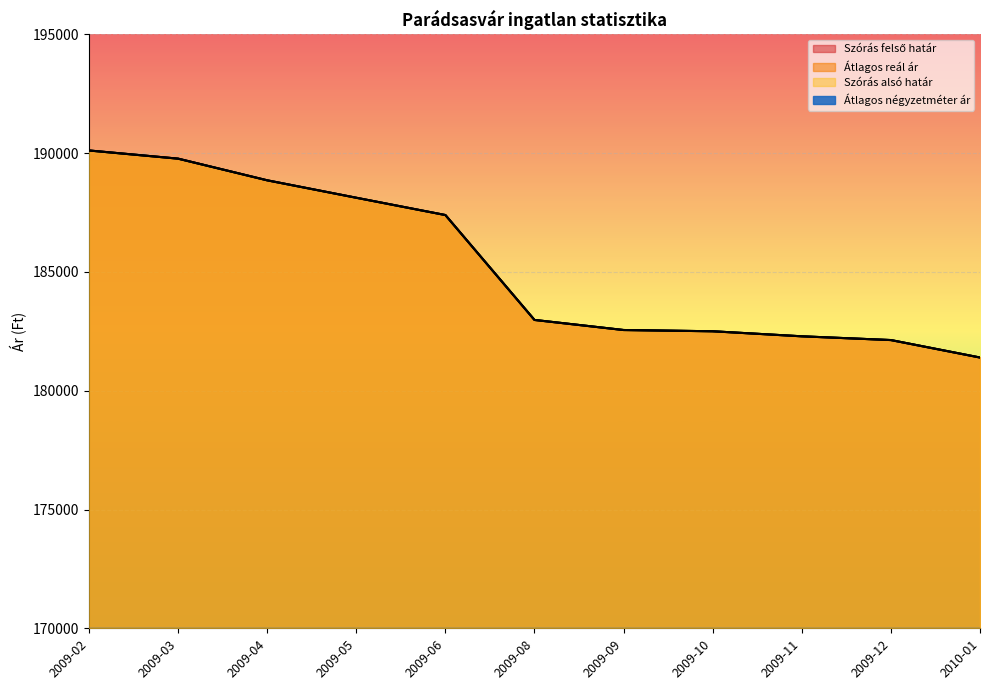

What is the label of the 7th point from the right?

2009-06